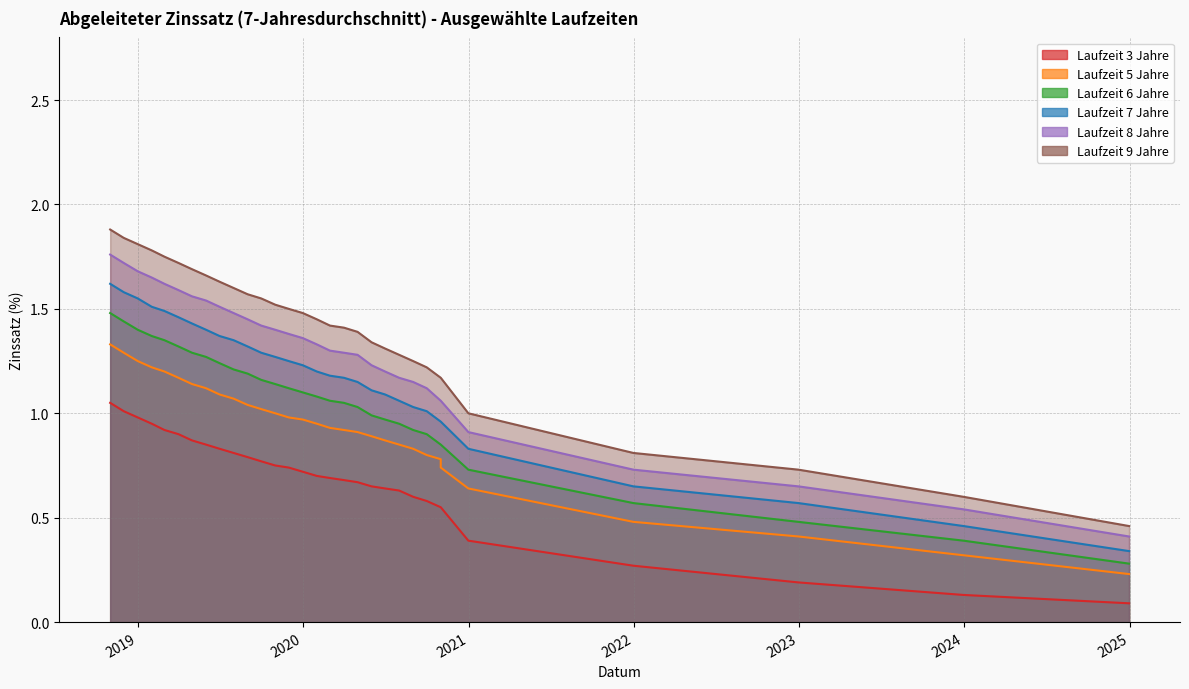

Which series has the largest range (max minus min)?

9